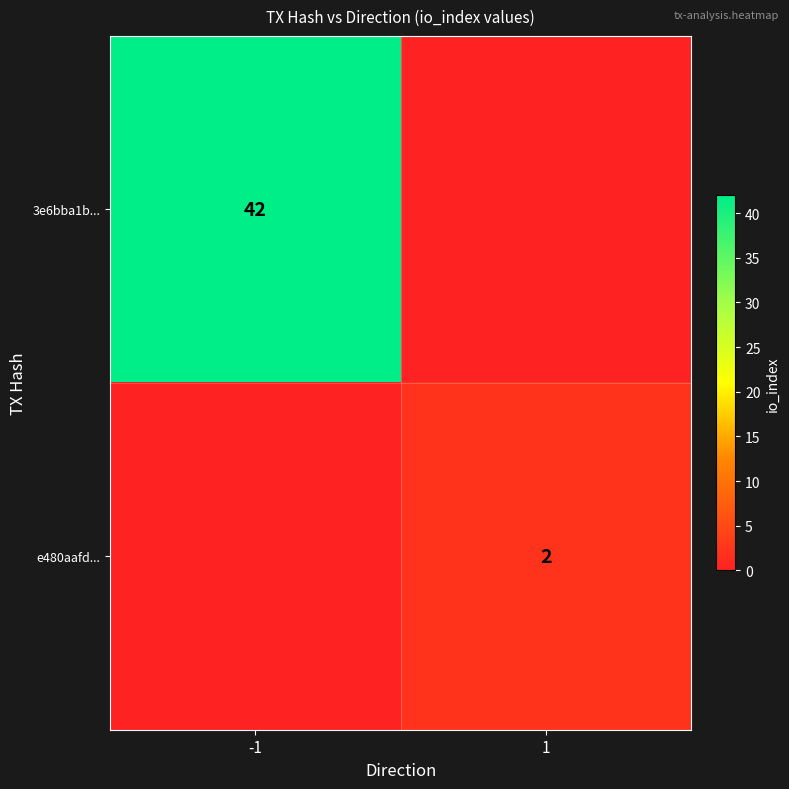

What is the total value across all series at -1?

42